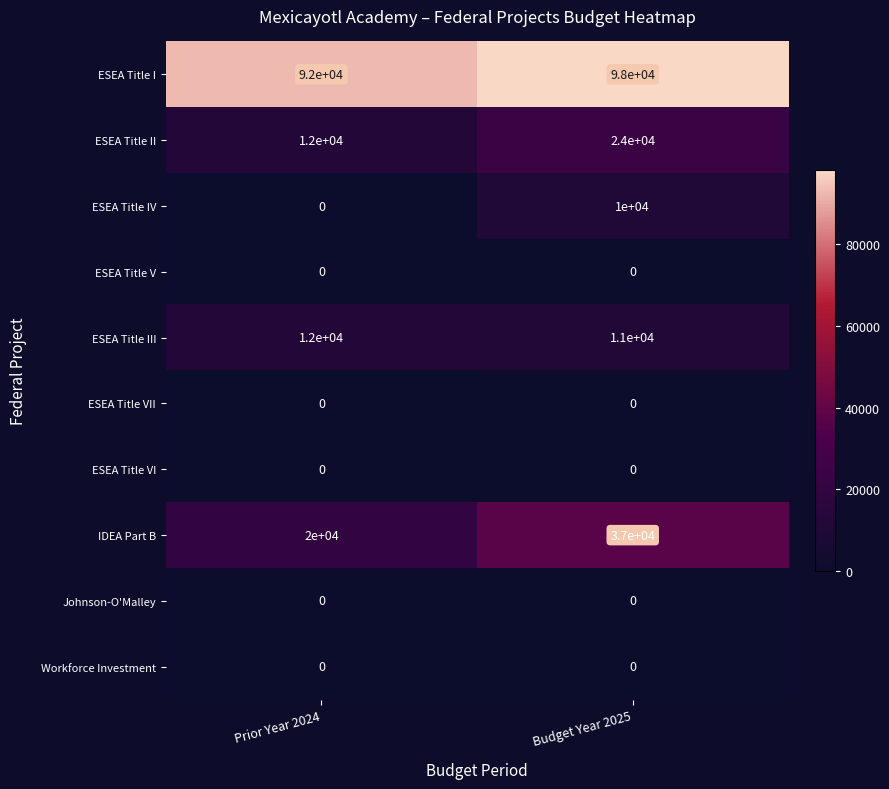

How many categories are shown in the chart?

2